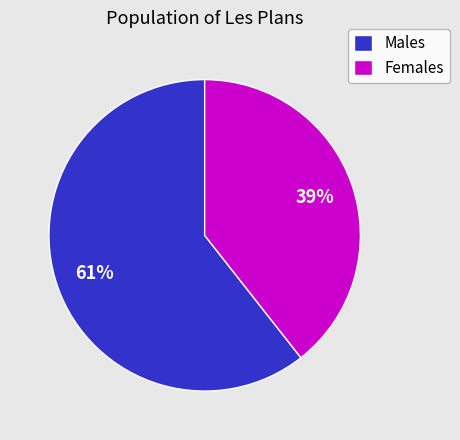

Combined, do Females and Males account for over 50%?

Yes